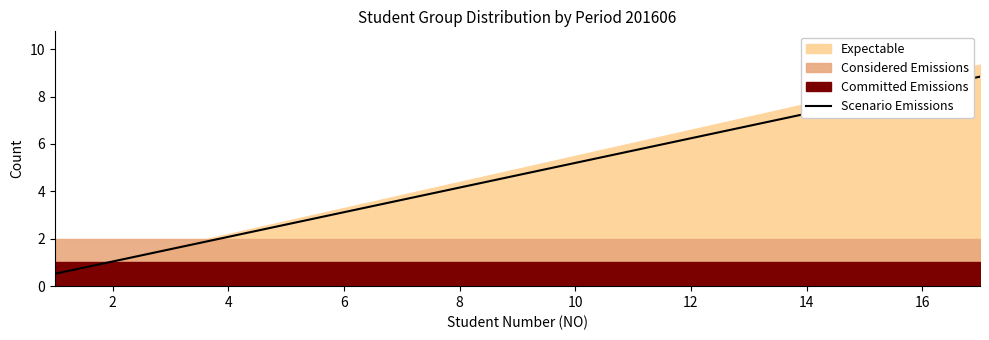

Where does the Scenario Emissions series first go above 4?

8